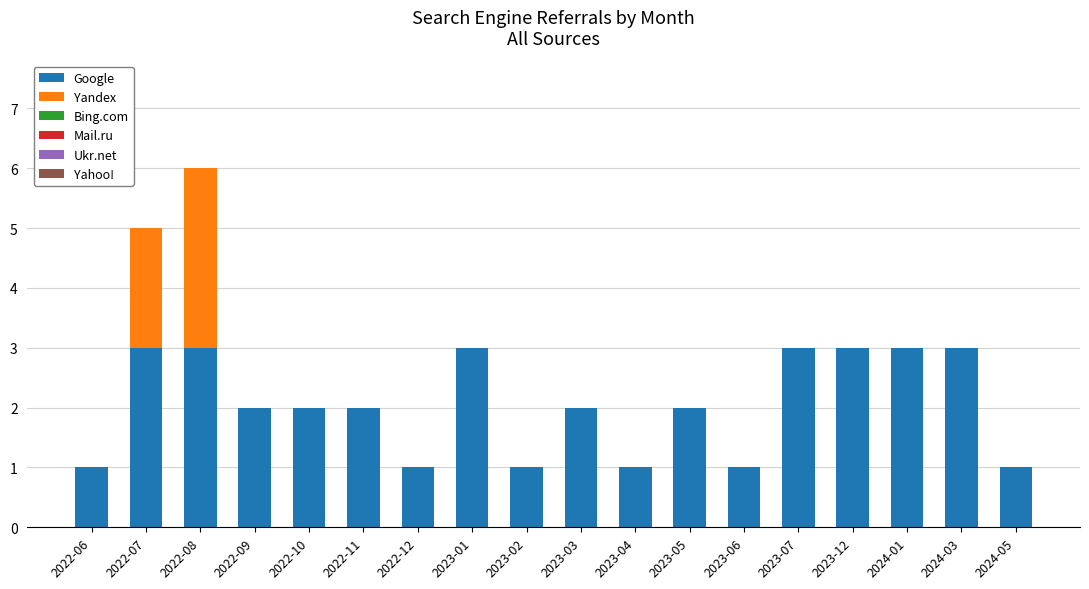

What is the sum of all Google values?

37